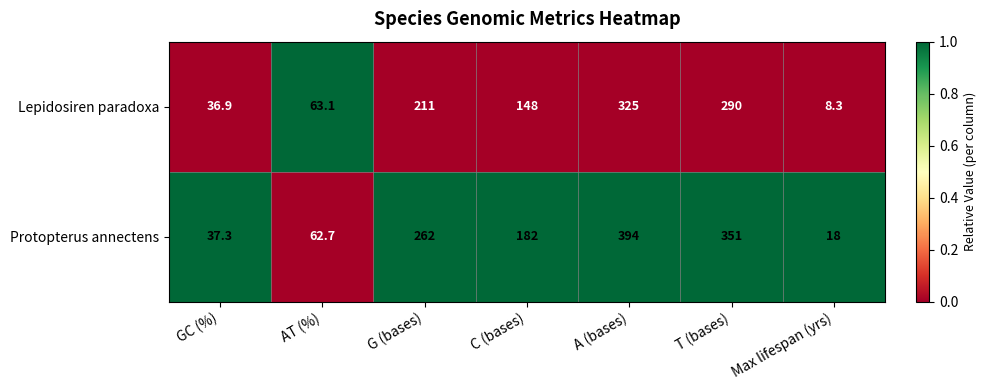

True or false: Lepidosiren paradoxa has a value of 8.3 at Max lifespan (yrs).

True